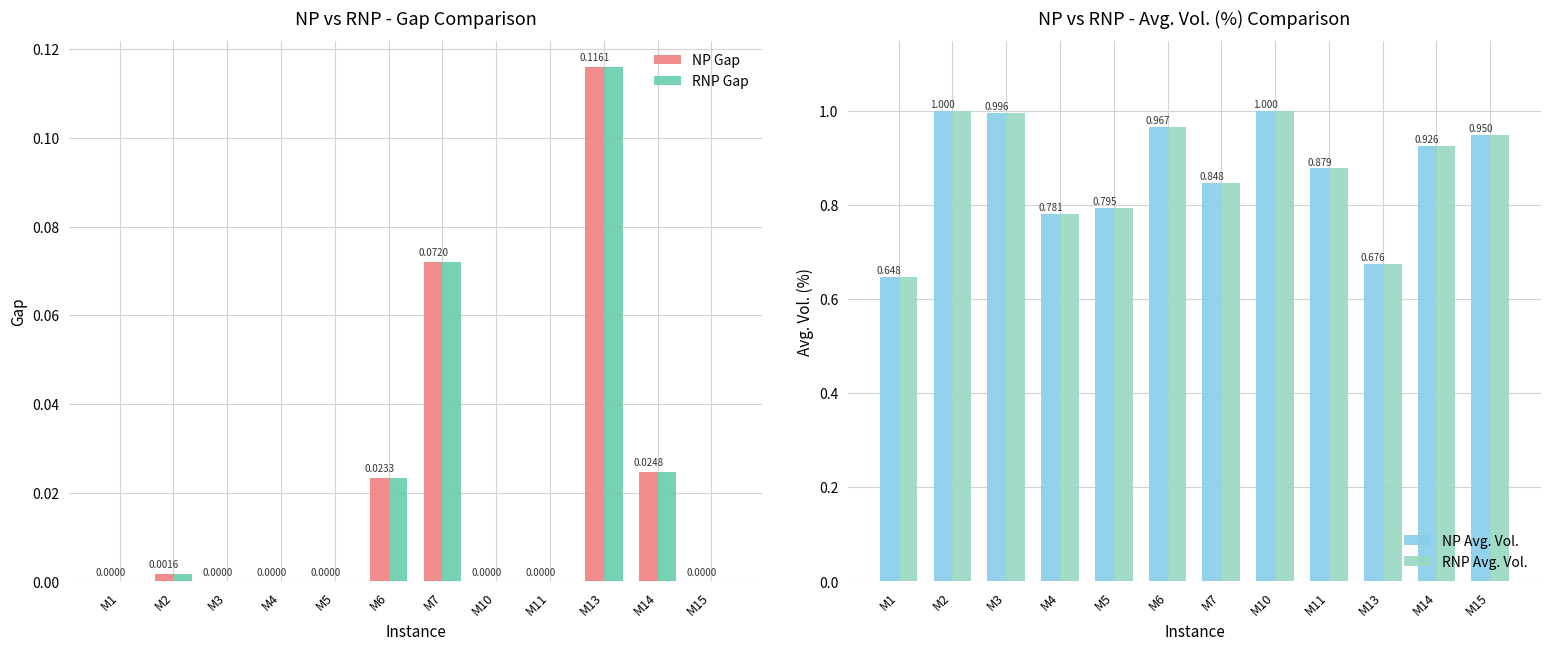

Does the chart contain stacked bars?

No